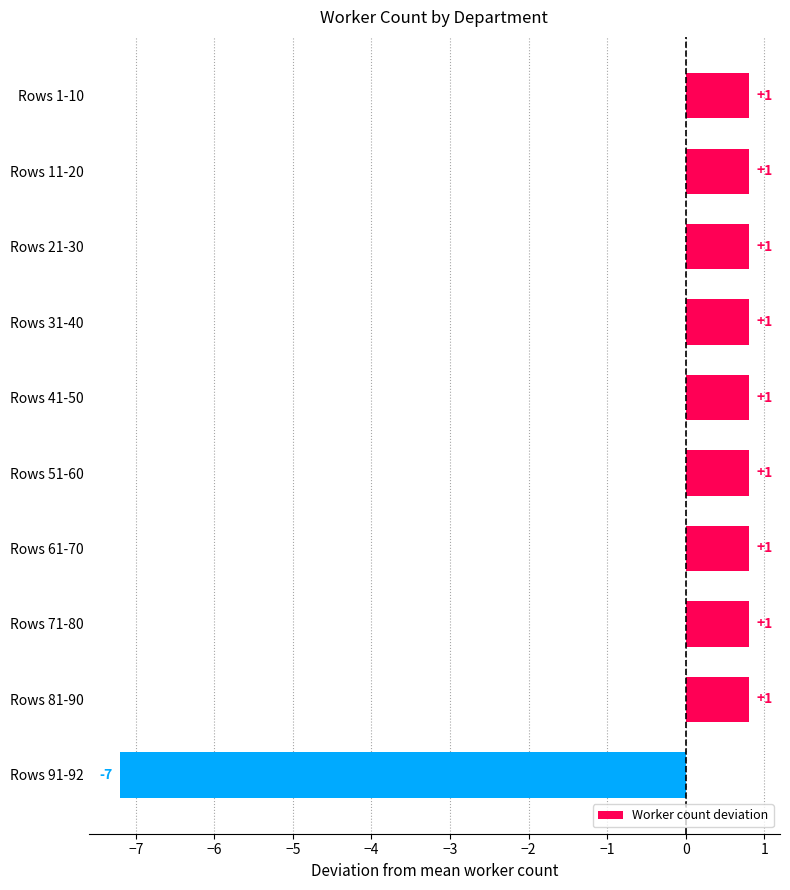

Are the bars horizontal?

Yes